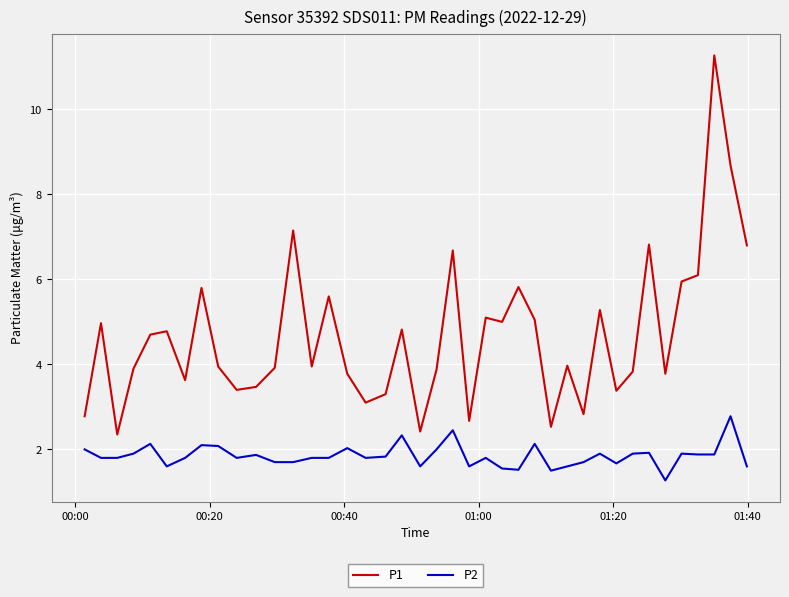

What is the difference between the maximum and minimum values in the P2 series?

1.5